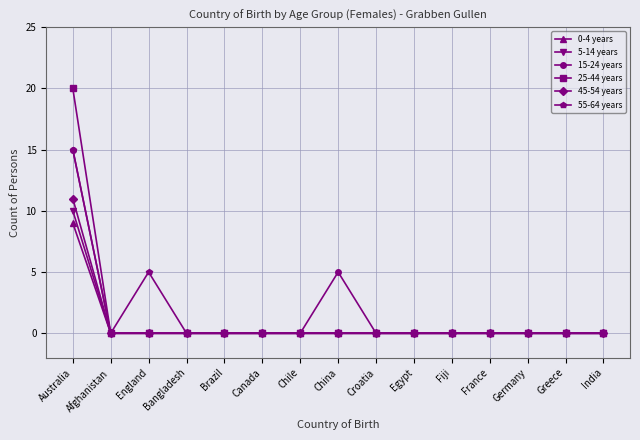

Which series has the largest range (max minus min)?

25-44 years